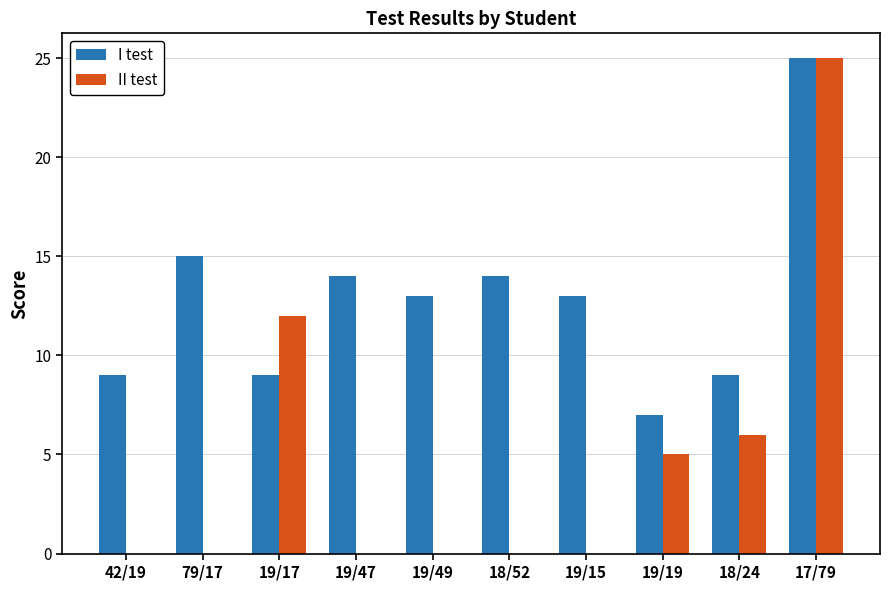

Are the bars grouped side by side (vs. stacked)?

Yes